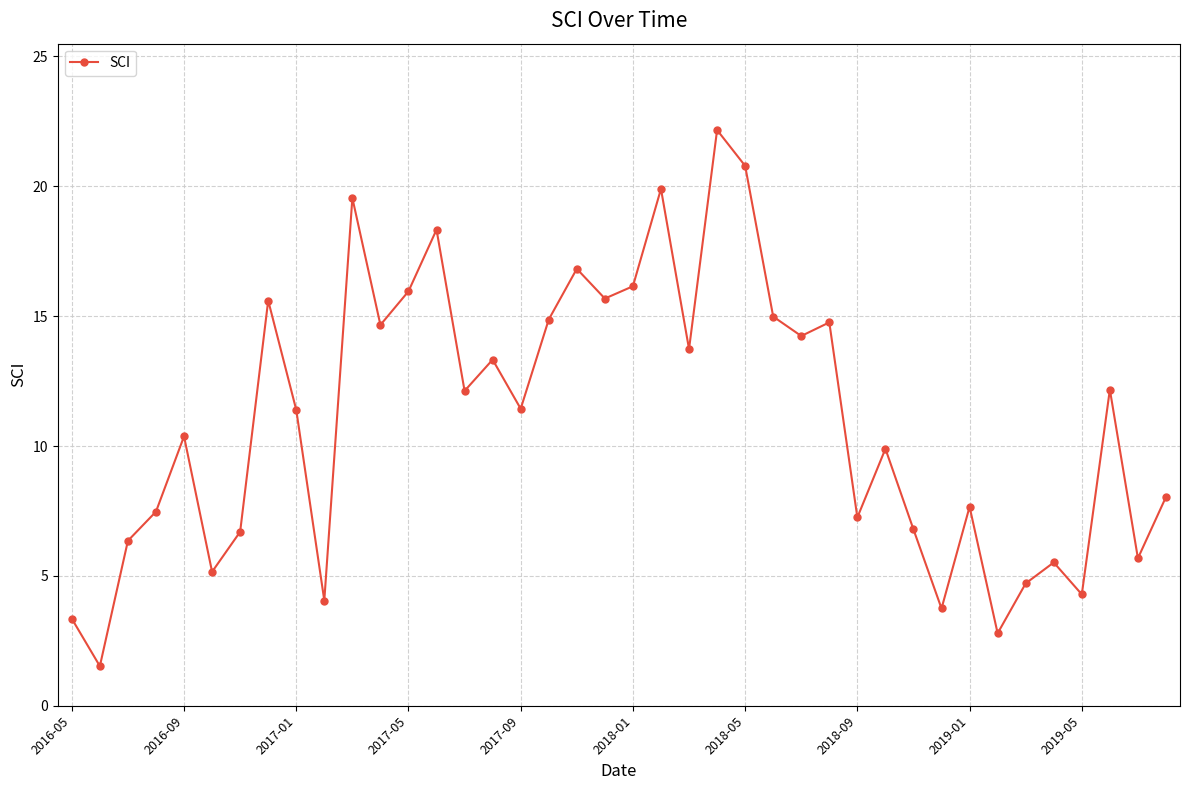

What is the value of the 27th point from the left?

14.2